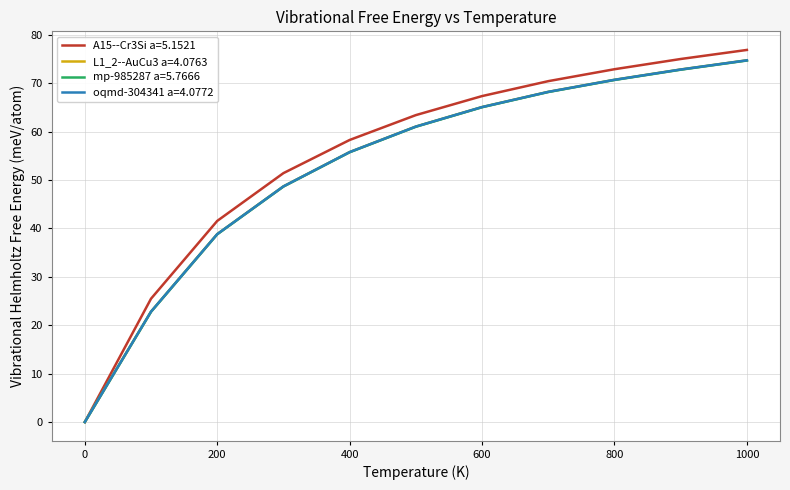

What is the maximum value shown in the chart?

76.9